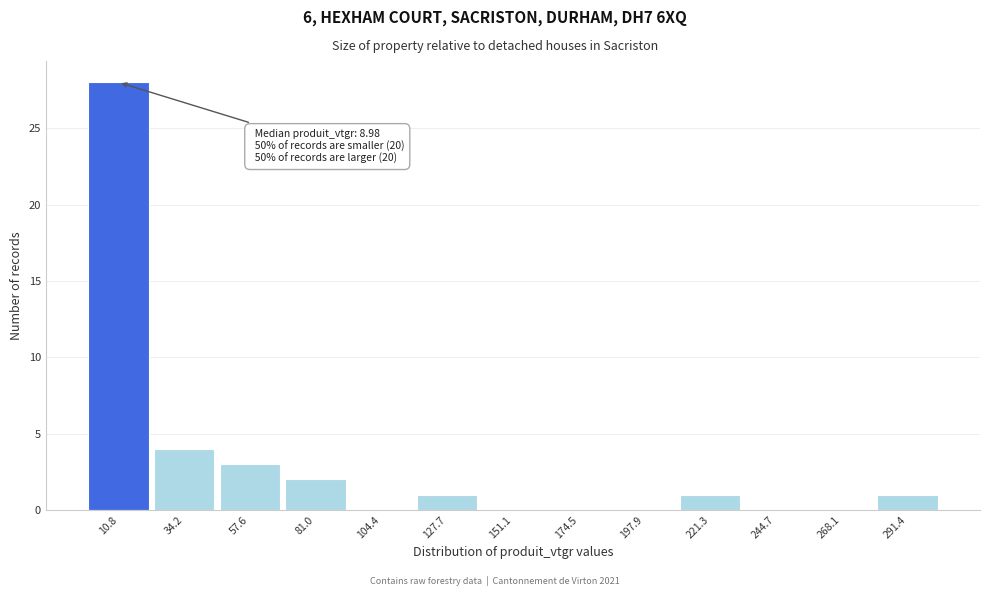

Over which range of the x-axis is the bar tallest?

0 to 25